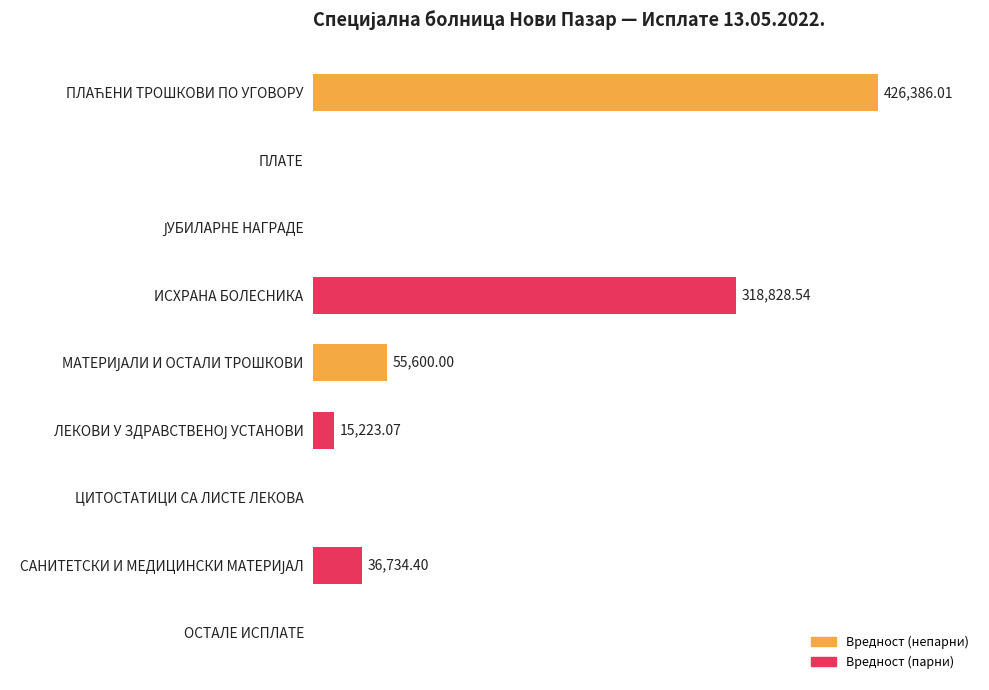

At which label is the value closest to 213193?

ИСХРАНА БОЛЕСНИКА